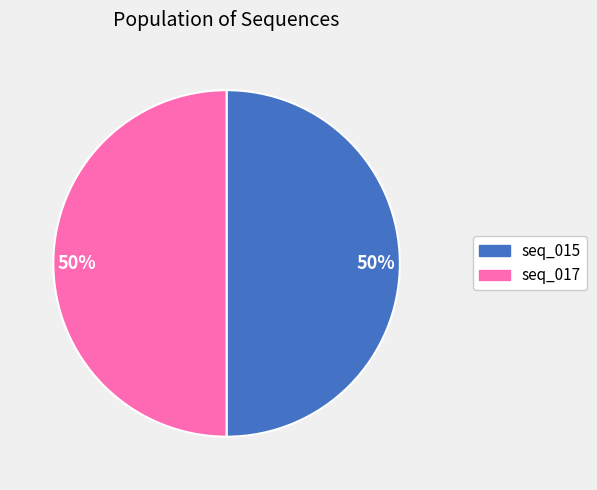

To the nearest percent, what is the average slice percentage?

50%